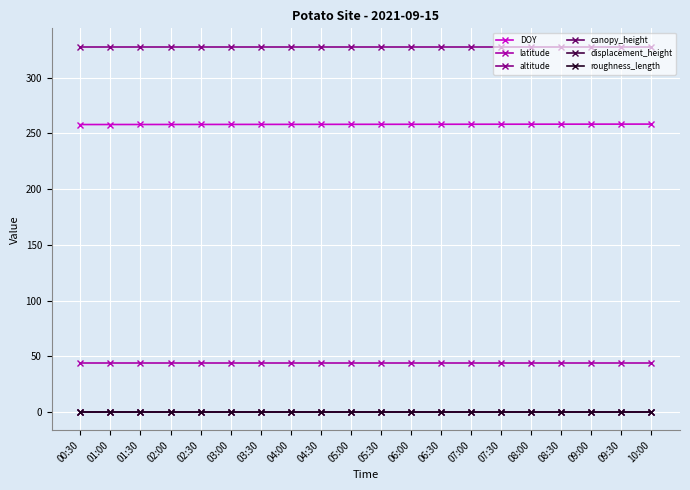

Is this an area chart (filled region under the line)?

No